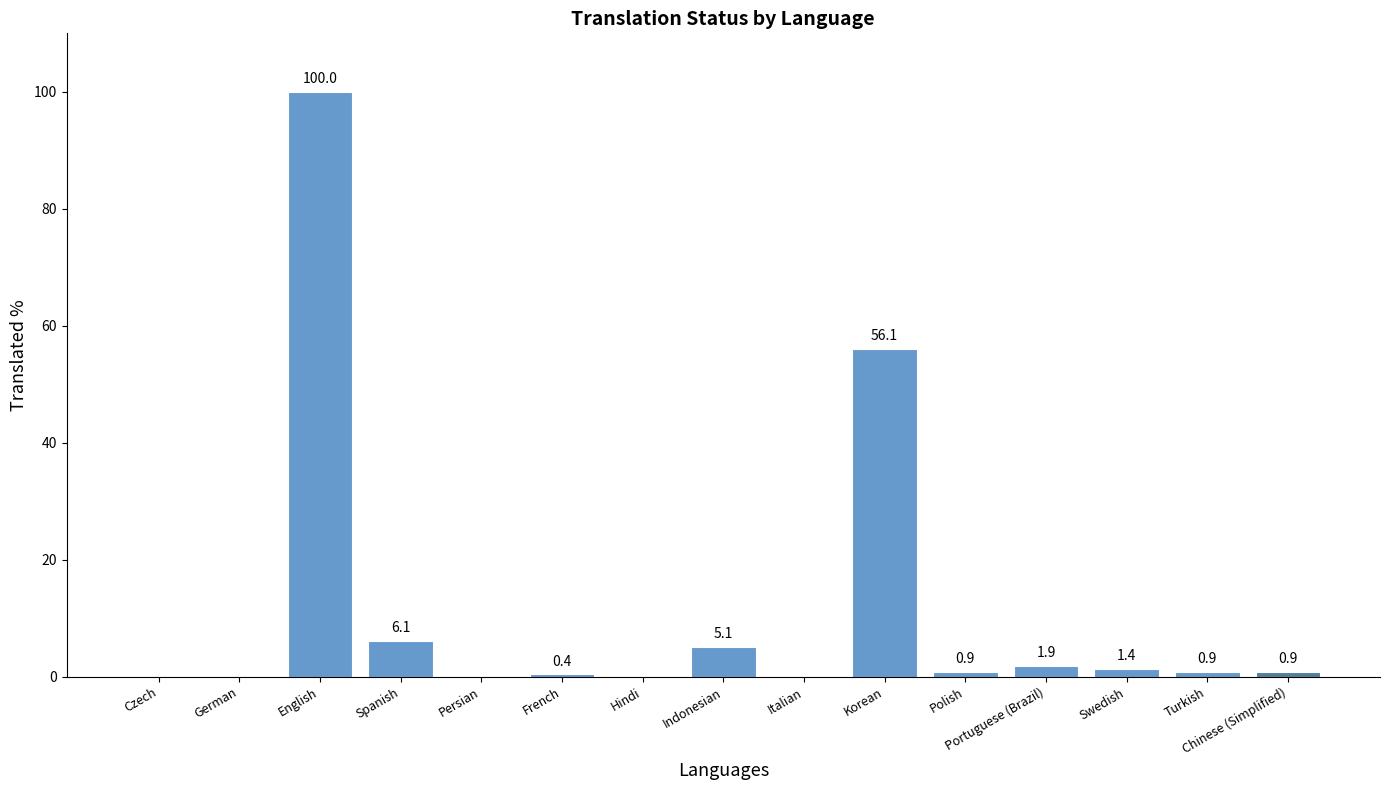

Where is the data nearest to the value 50?

Korean